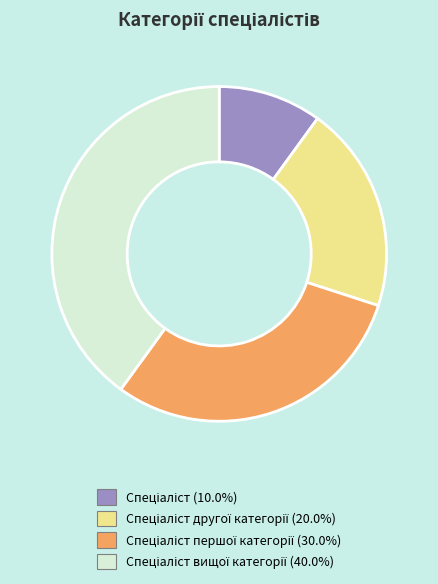

Is there a majority slice in this chart?

No